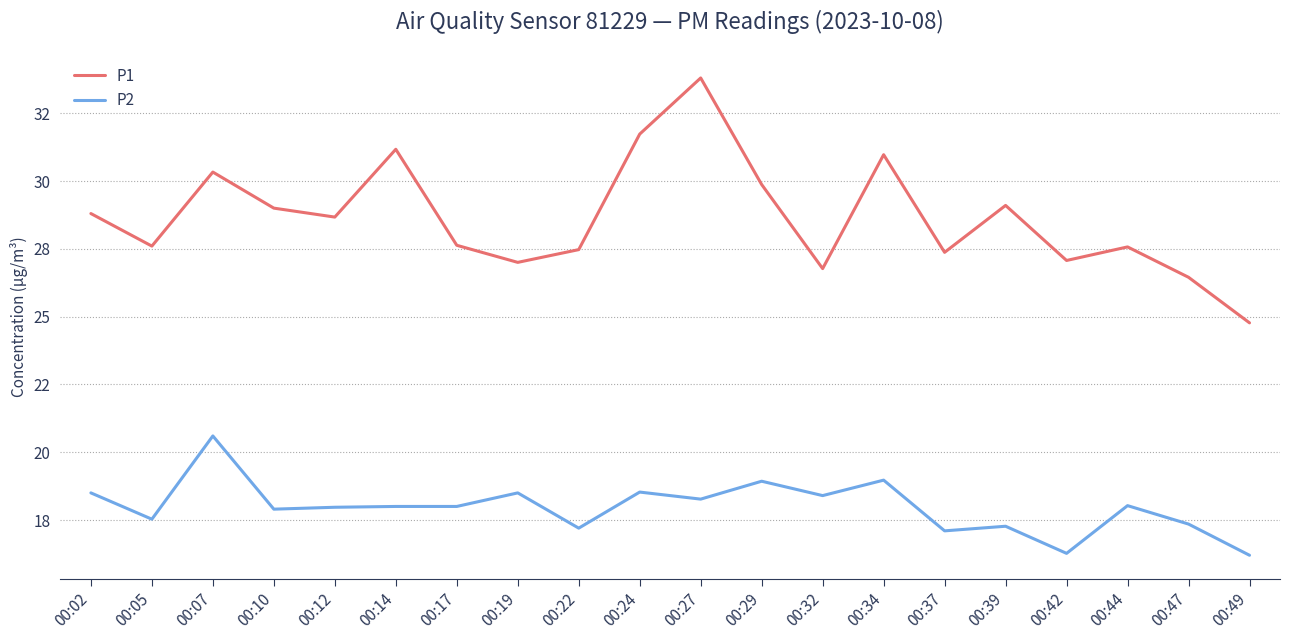

What is the spread (max minus min) of values at 00:02?

10.3